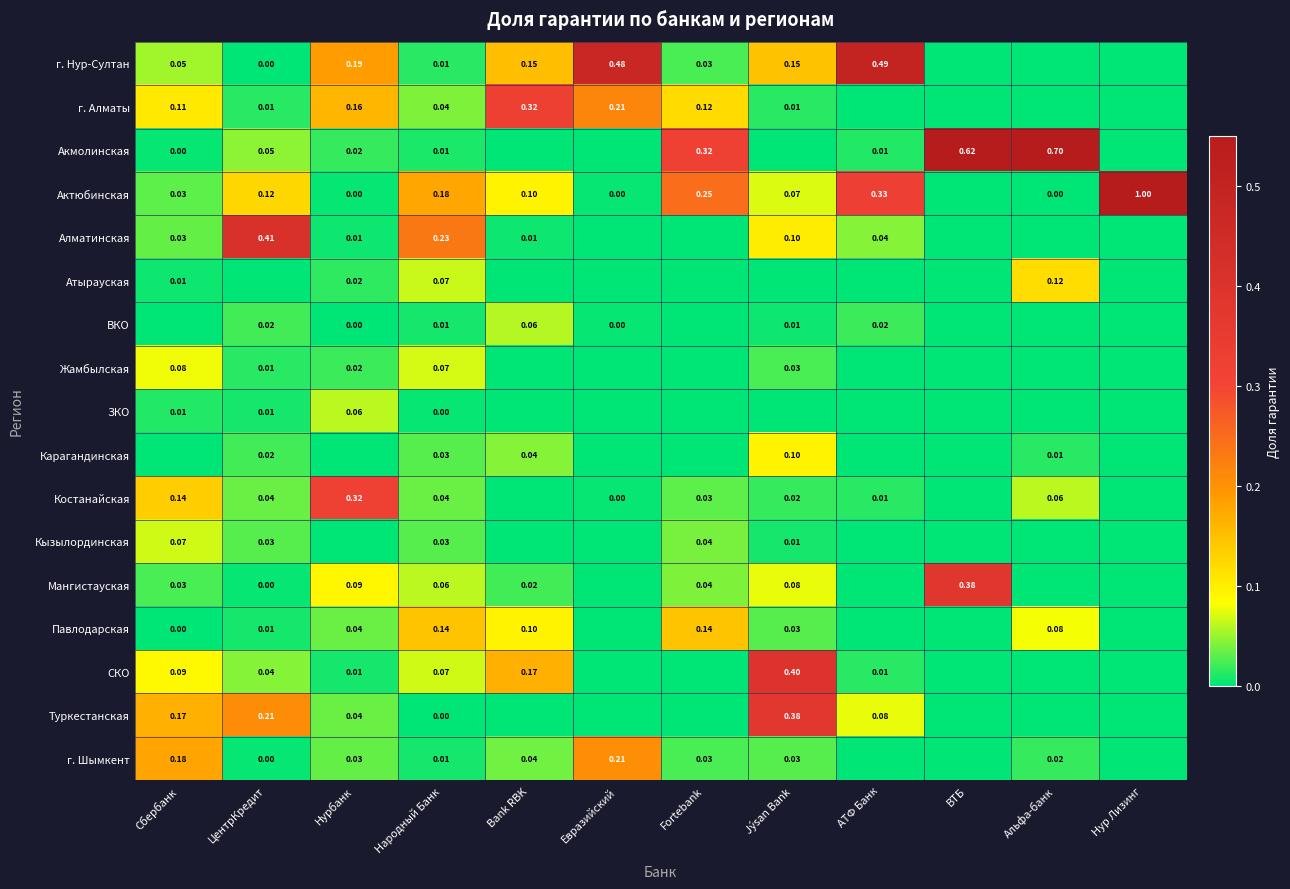

Is the value of г. Шымкент at Альфа-банк greater than the value of Мангистауская at ВТБ?

No